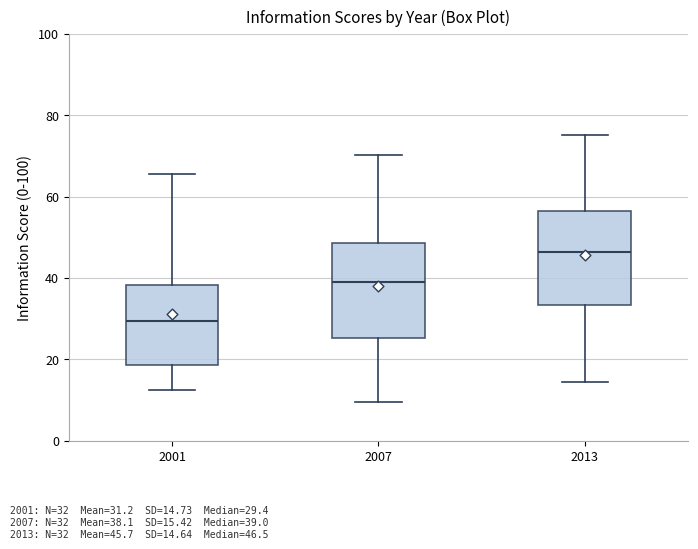

Reading left to right, transcribe this box plot: for each box, give where its median line is, the range the box spans, and where its two whiskers end, as read against the y-axis. The values are not printed on the chart, so give them approximately, as read against the axis.

2001: median 30, box 18 to 38, whiskers 12 to 66
2007: median 38, box 26 to 48, whiskers 10 to 70
2013: median 46, box 34 to 56, whiskers 14 to 76